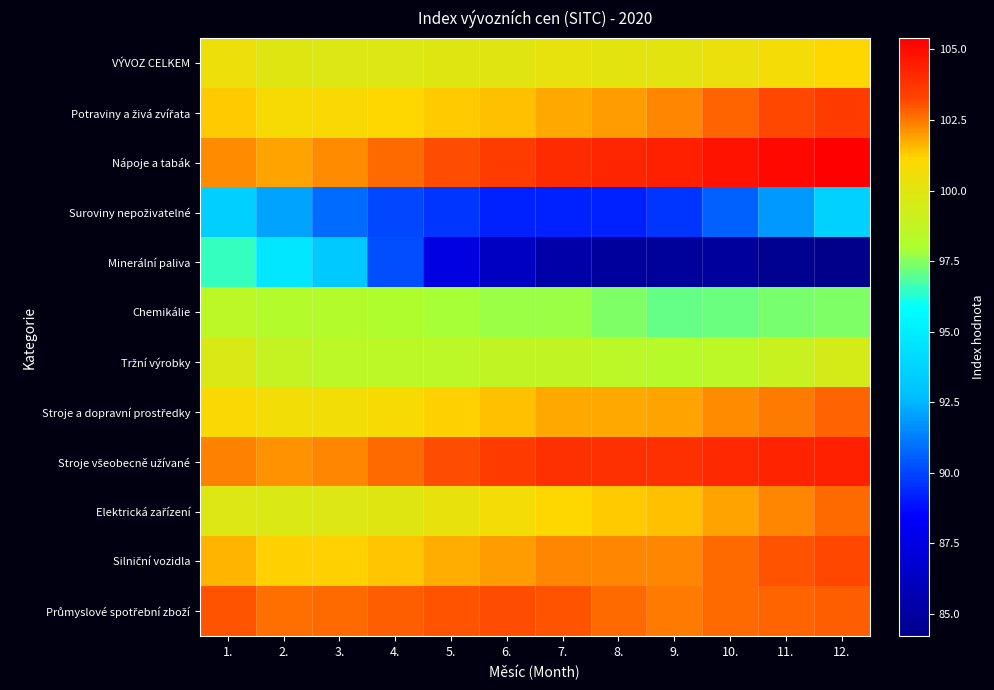

At 6., list the series in order from largest to smallest.

Nápoje a tabák, Stroje všeobecně užívané, Průmyslové spotřební zboží, Silniční vozidla, Potraviny a živá zvířata, Stroje a dopravní prostředky, Elektrická zařízení, VÝVOZ CELKEM, Tržní výrobky, Chemikálie, Suroviny nepoživatelné, Minerální paliva